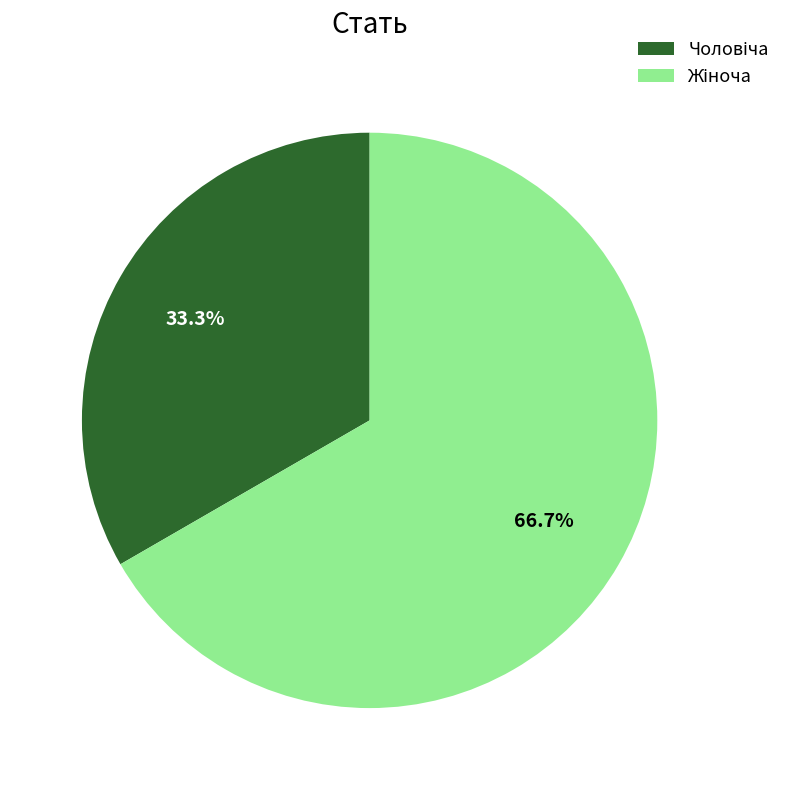

Is there a majority slice in this chart?

Yes